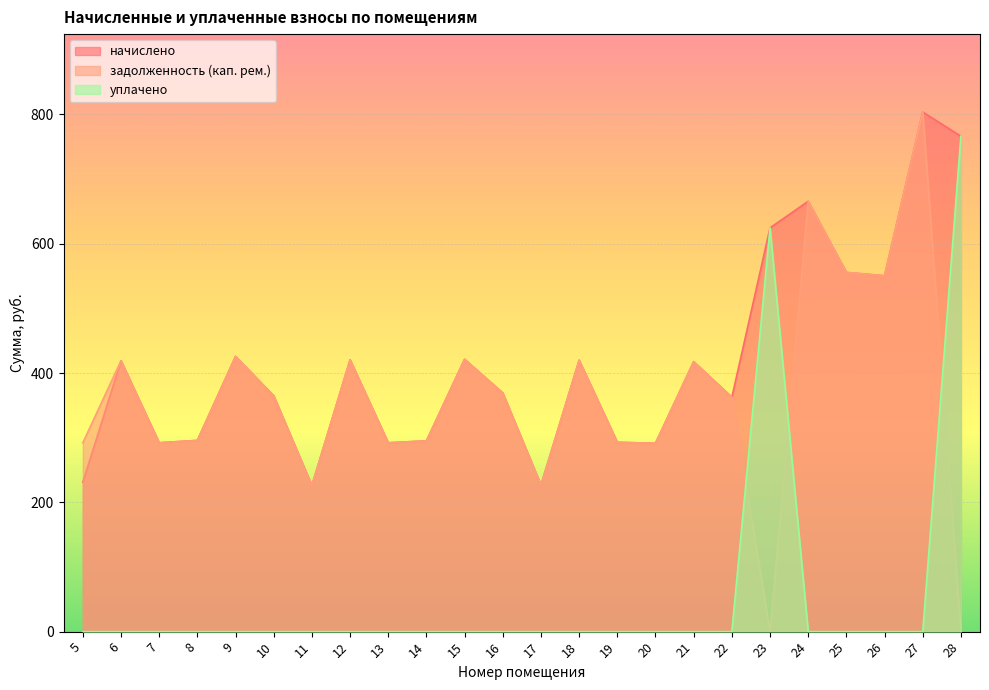

At which label does задолженность (кап. рем.) first exceed 364?

6